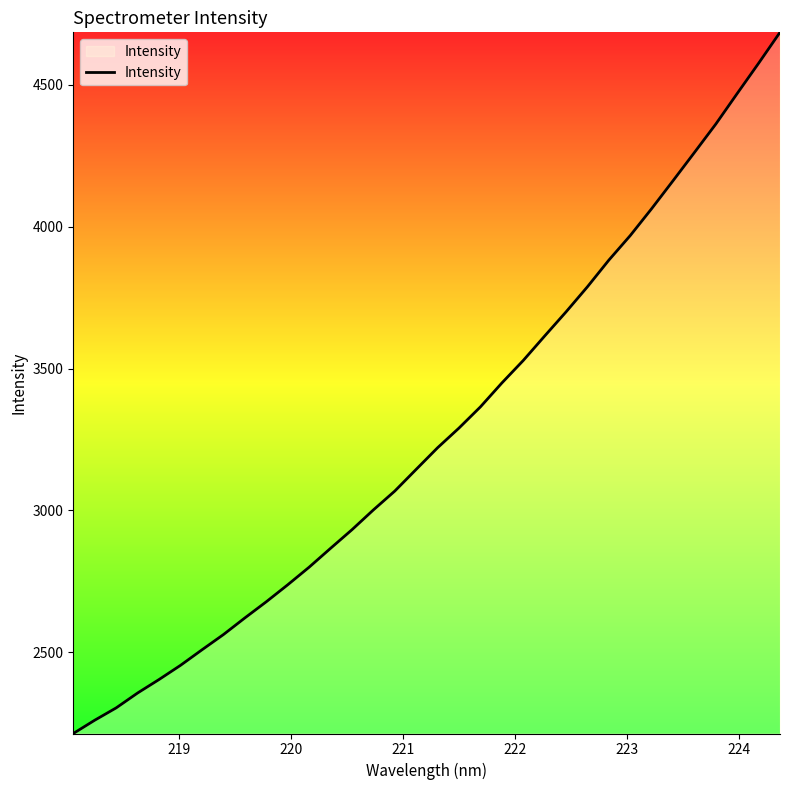

What is the difference between the maximum and minimum values?

2472.5